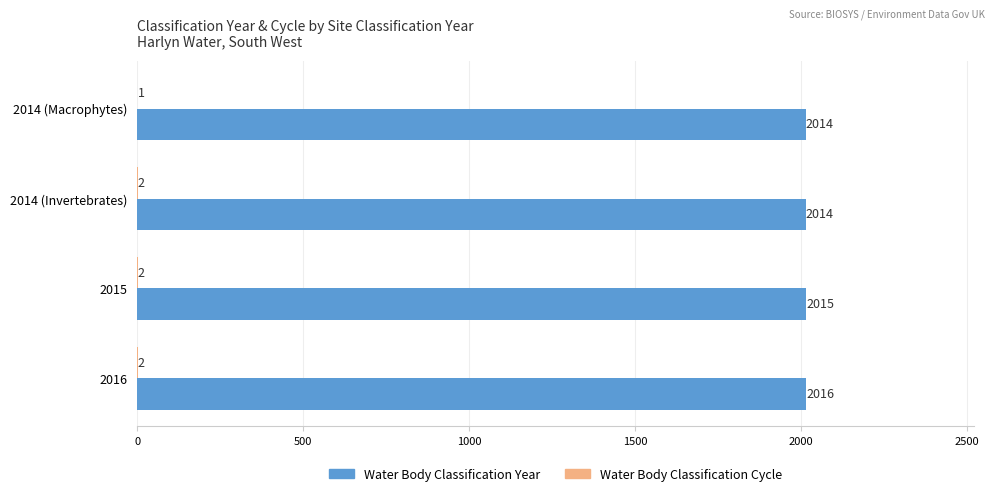

What is the approximate value of Water Body Classification Year at 2014 (Invertebrates)?

2014